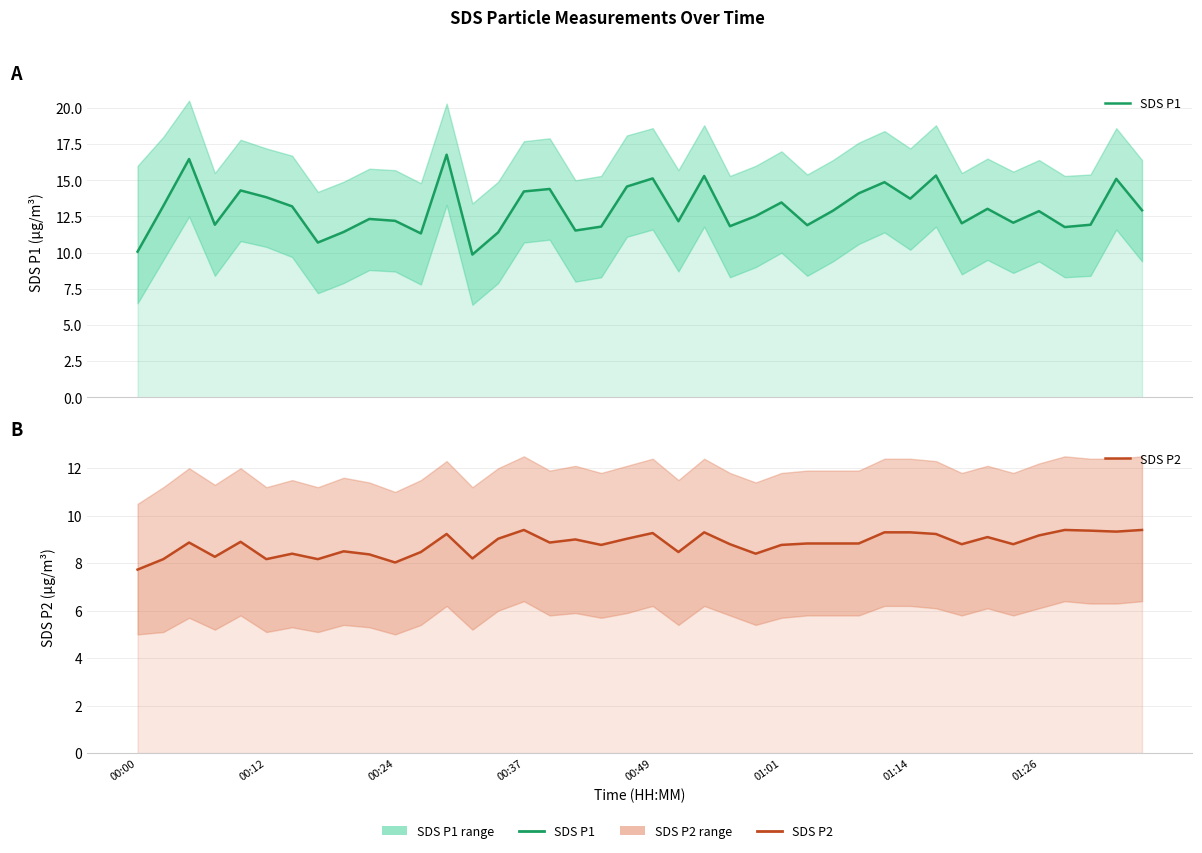

How many values in the SDS P1 series are below 12?

13